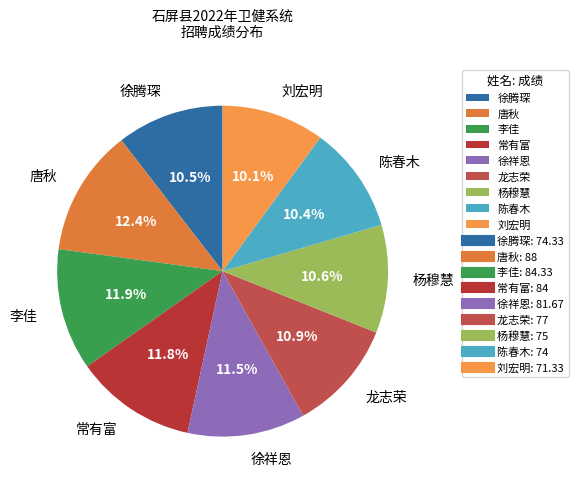

What is the ratio of the value at 常有富 to the value at 刘宏明?

1.2